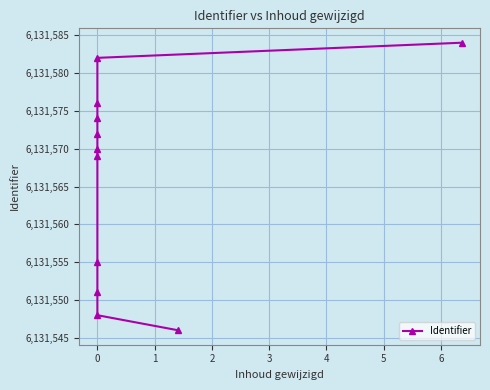

How many lines are shown in the chart?

1